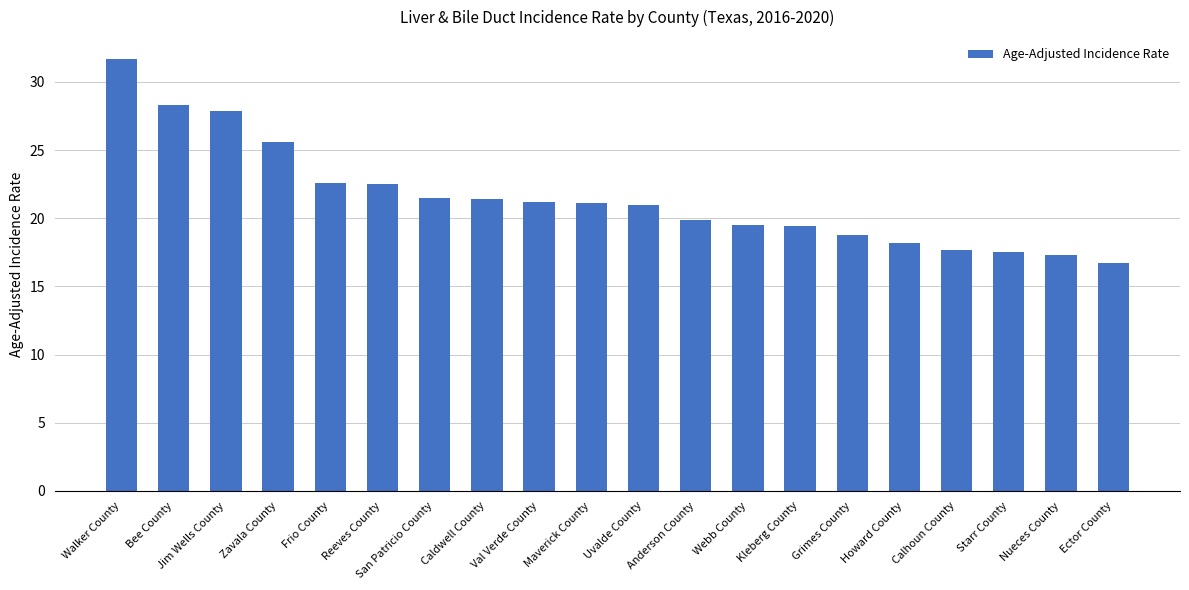

At which label does the data first exceed 21?

Walker County